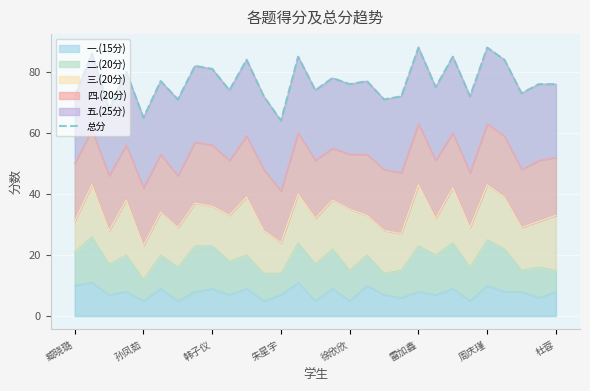

True or false: 一.(15分) has a value of 17 at 周庆瑾.

False